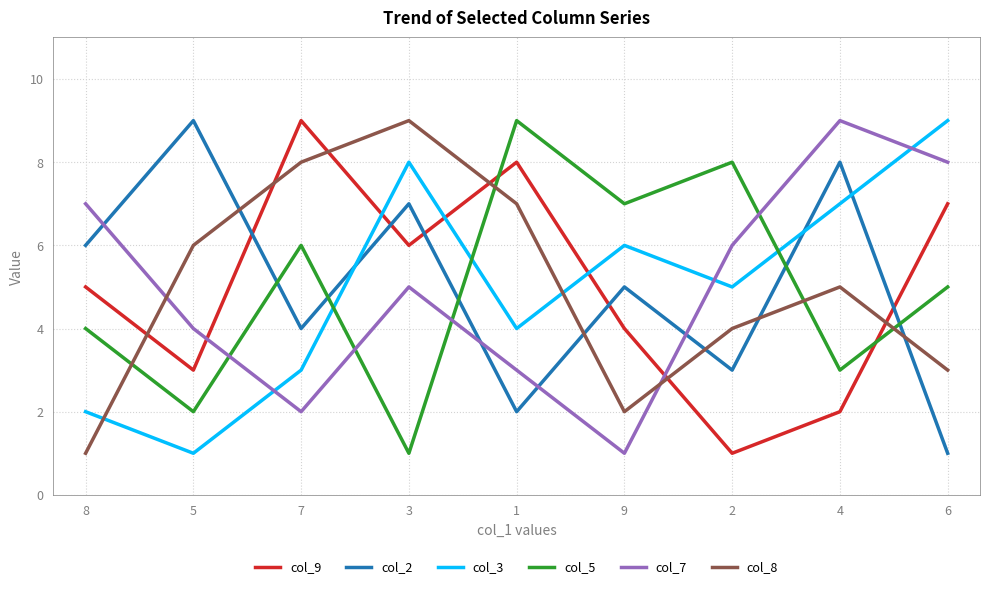

True or false: col_9 and col_3 cross at least once.

True